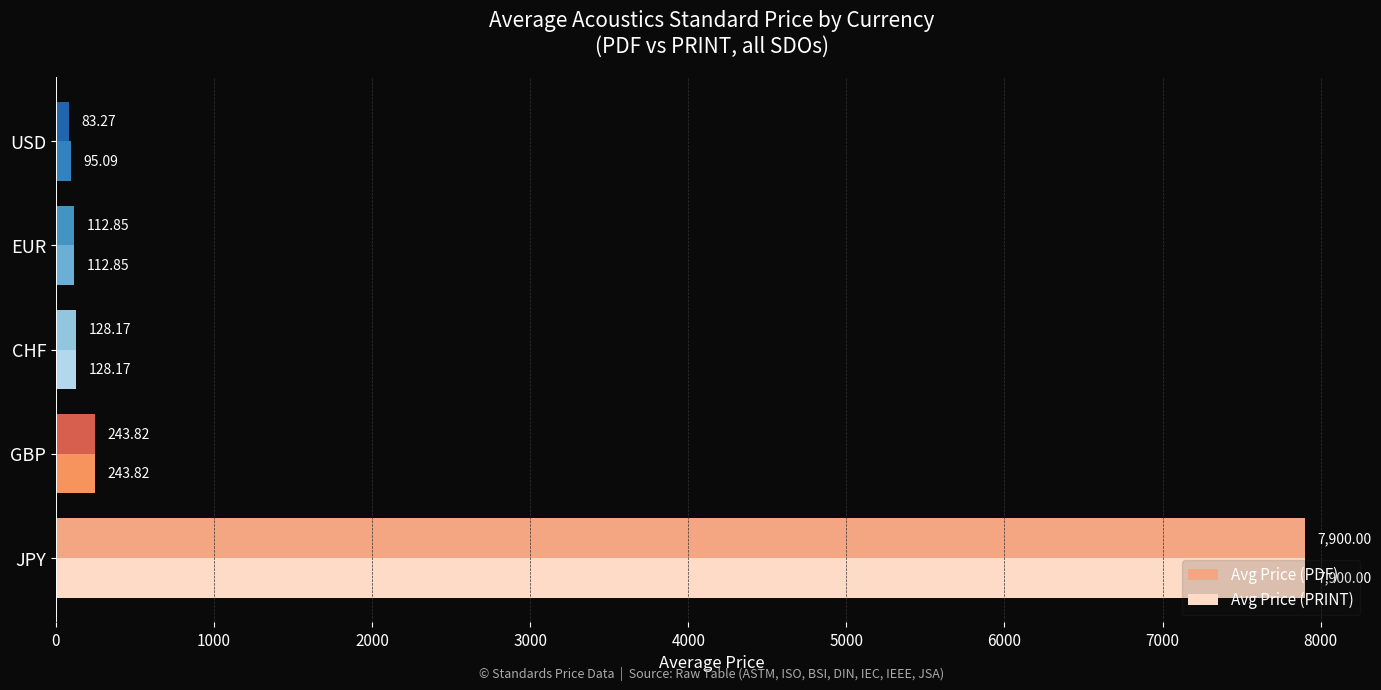

Which series has the widest spread of values?

Avg Price (PDF)